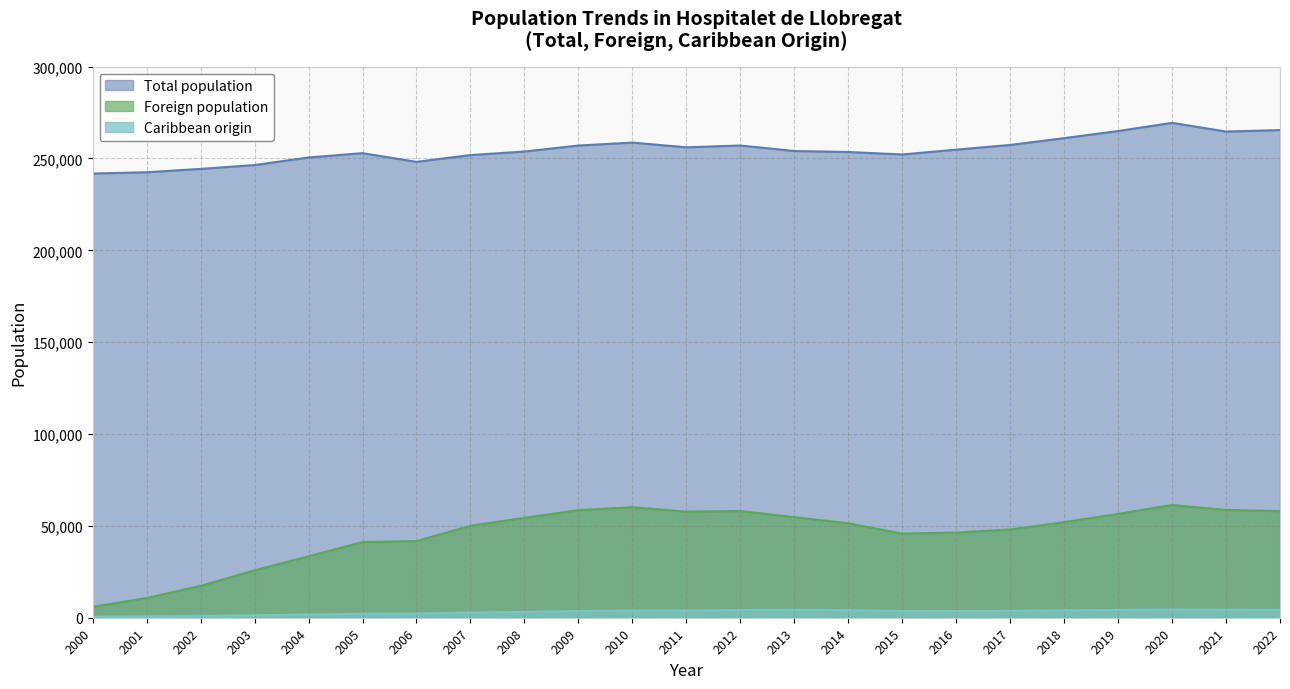

What are all the series names shown in the legend?

Total population, Foreign population, Caribbean origin